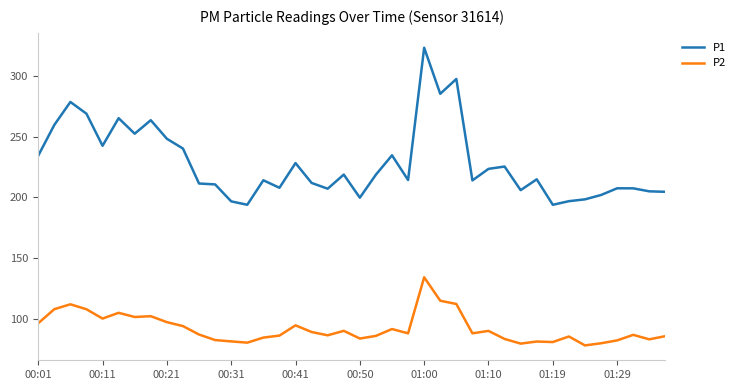

What are all the series names shown in the legend?

P1, P2